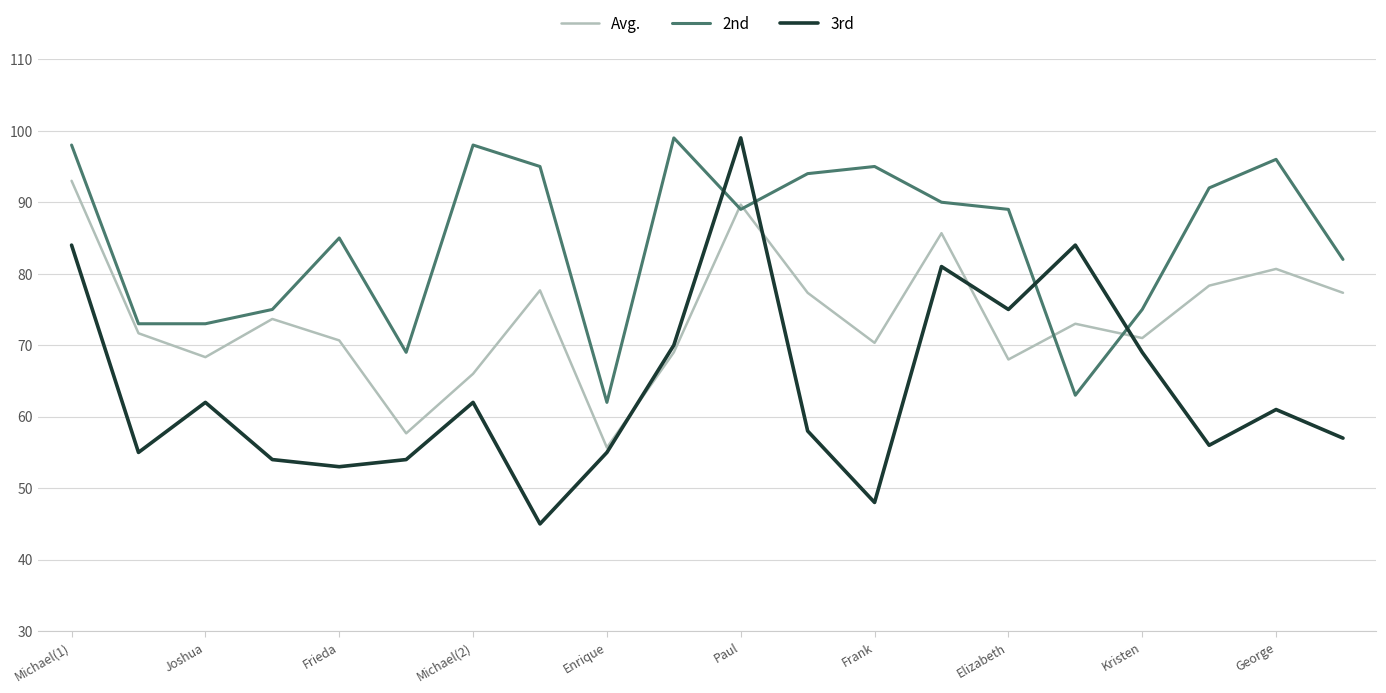

Which series has the largest total across all categories?

2nd